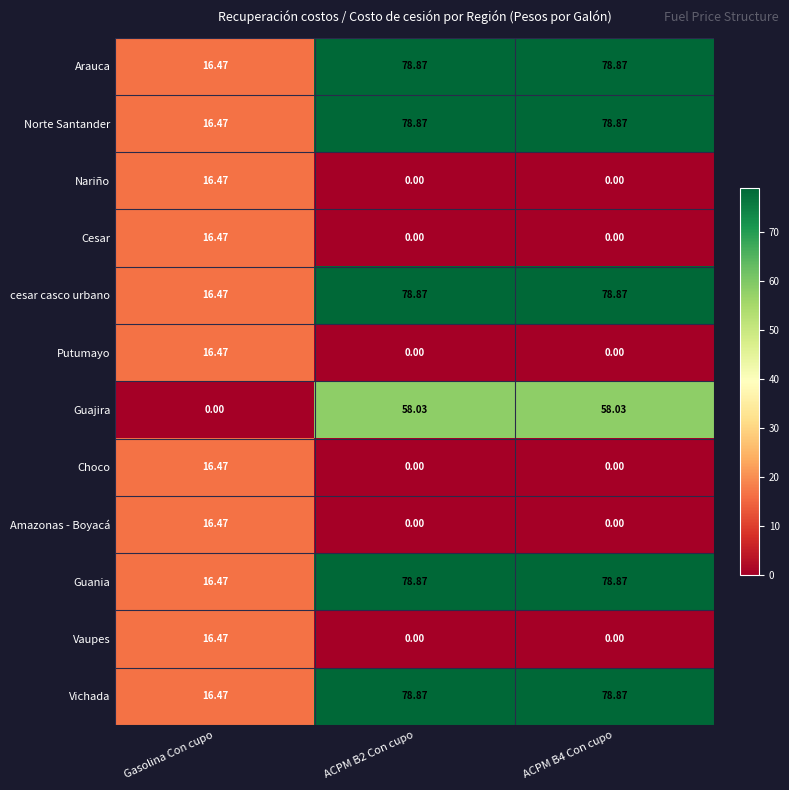

At which label is cesar casco urbano closest to 47?

Gasolina Con cupo